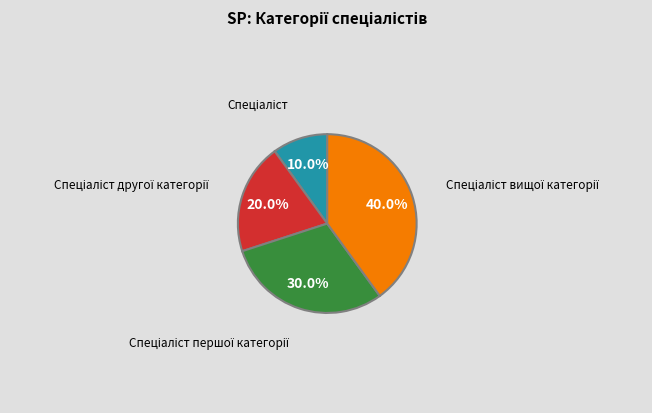

To the nearest percent, what is the difference between the largest and smallest slice percentages?

30%